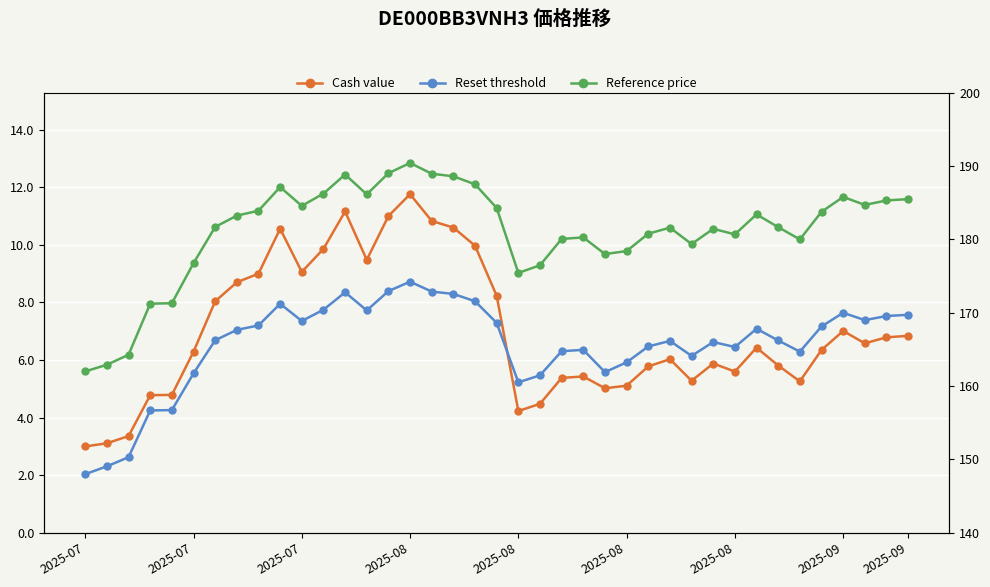

What is the value of the Cash value point at the 12th from the left?

9.9